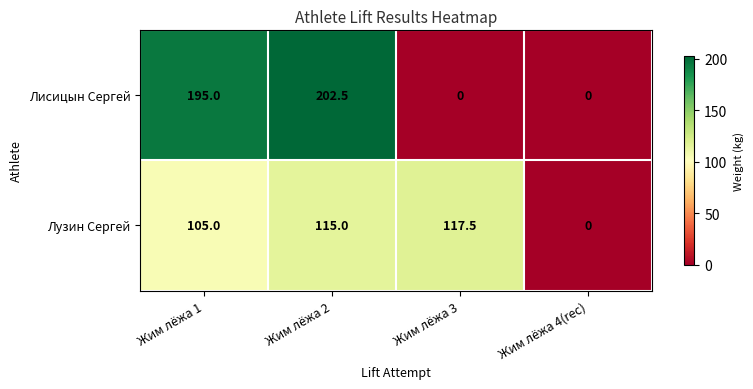

List the series in order of their overall mean, highest first.

Лисицын Сергей, Лузин Сергей